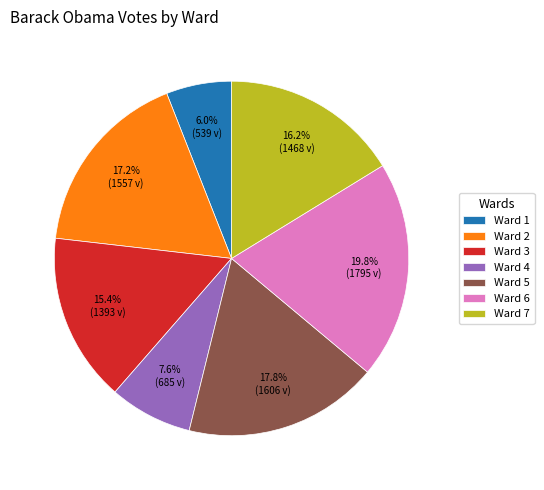

What percentage is the Ward 3 slice, to the nearest percent?

15%